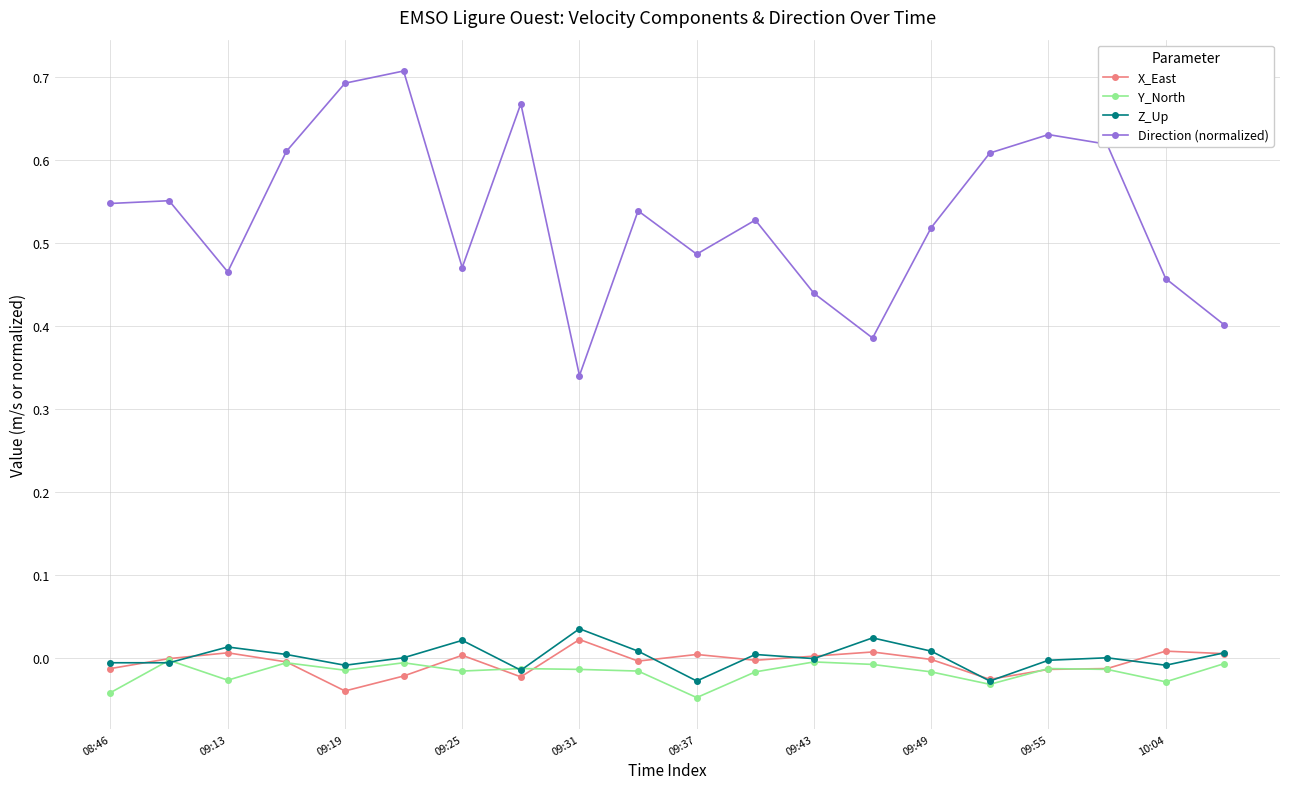

Which series has the largest total across all categories?

Direction (normalized)